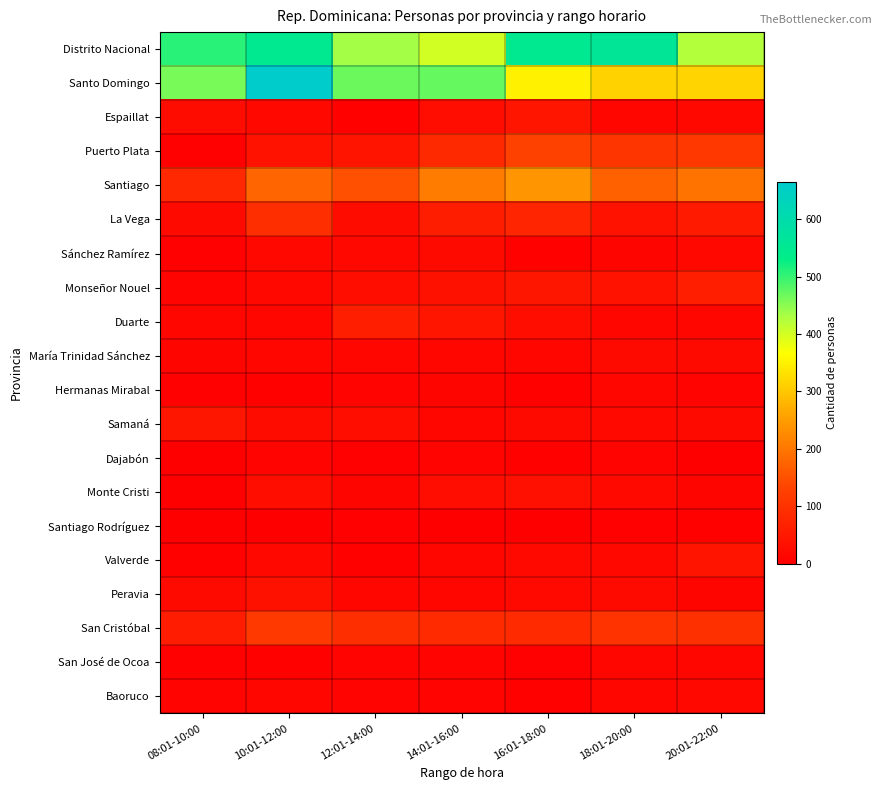

Between 08:01-10:00 and 10:01-12:00, which series saw the biggest shift?

Santo Domingo